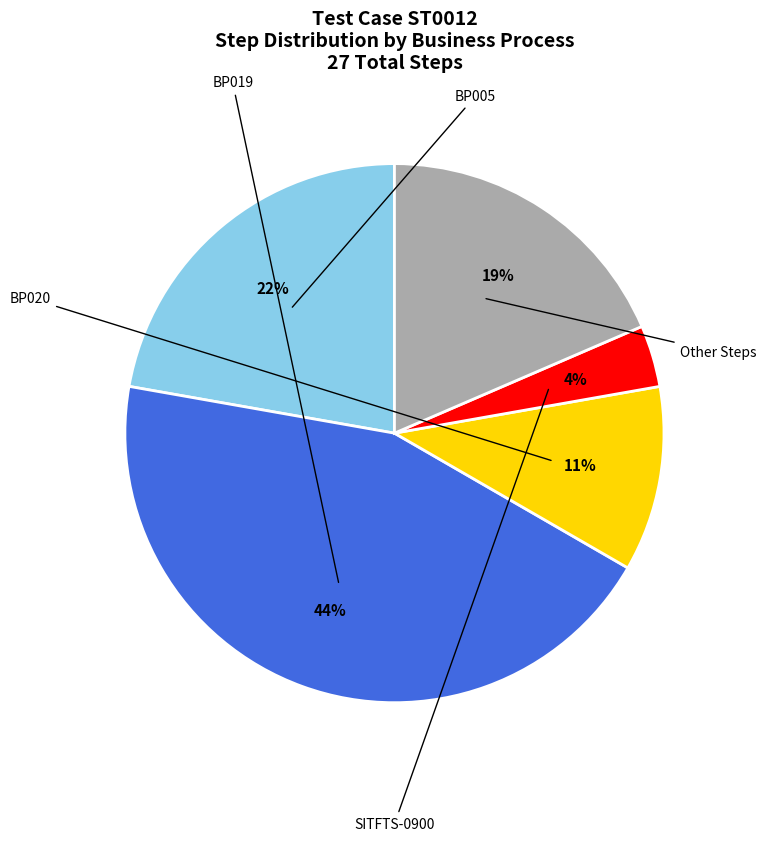

To the nearest percent, what is the average slice percentage?

20%